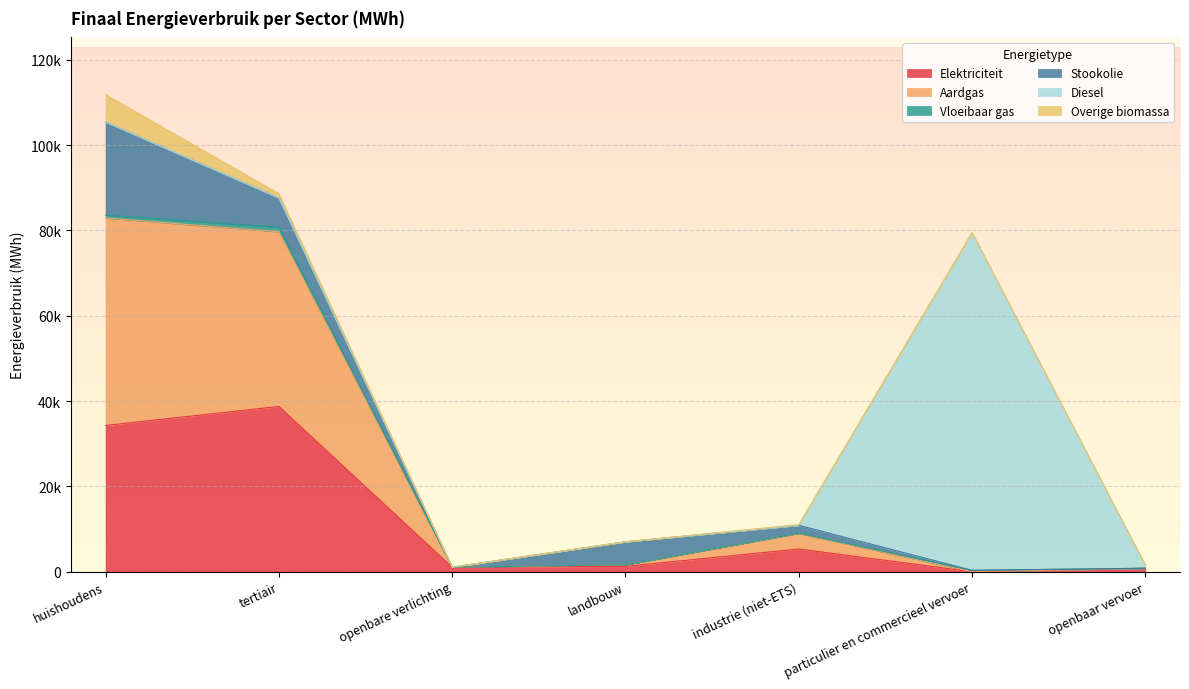

Is it true that Vloeibaar gas equals -631.1 at openbare verlichting?

False